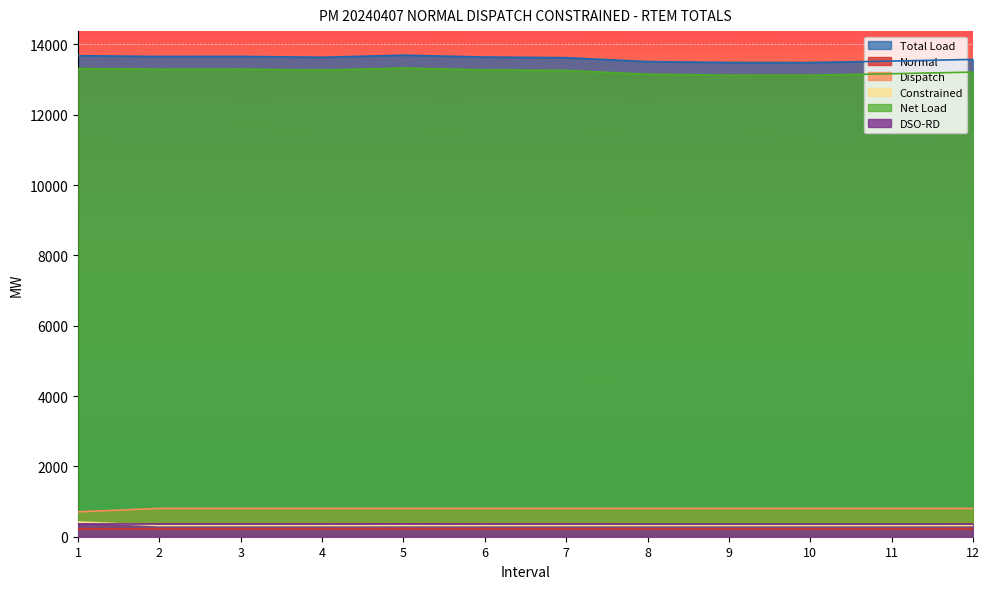

Is the value of DSO-RD at 8 greater than the value of Dispatch at 2?

No